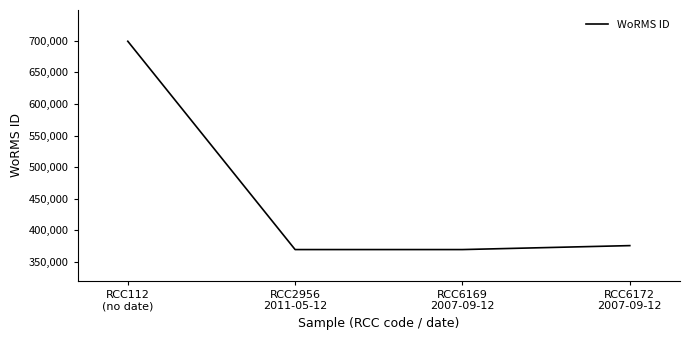

The value at RCC6169
2007-09-12 is 369489. True or false?

True